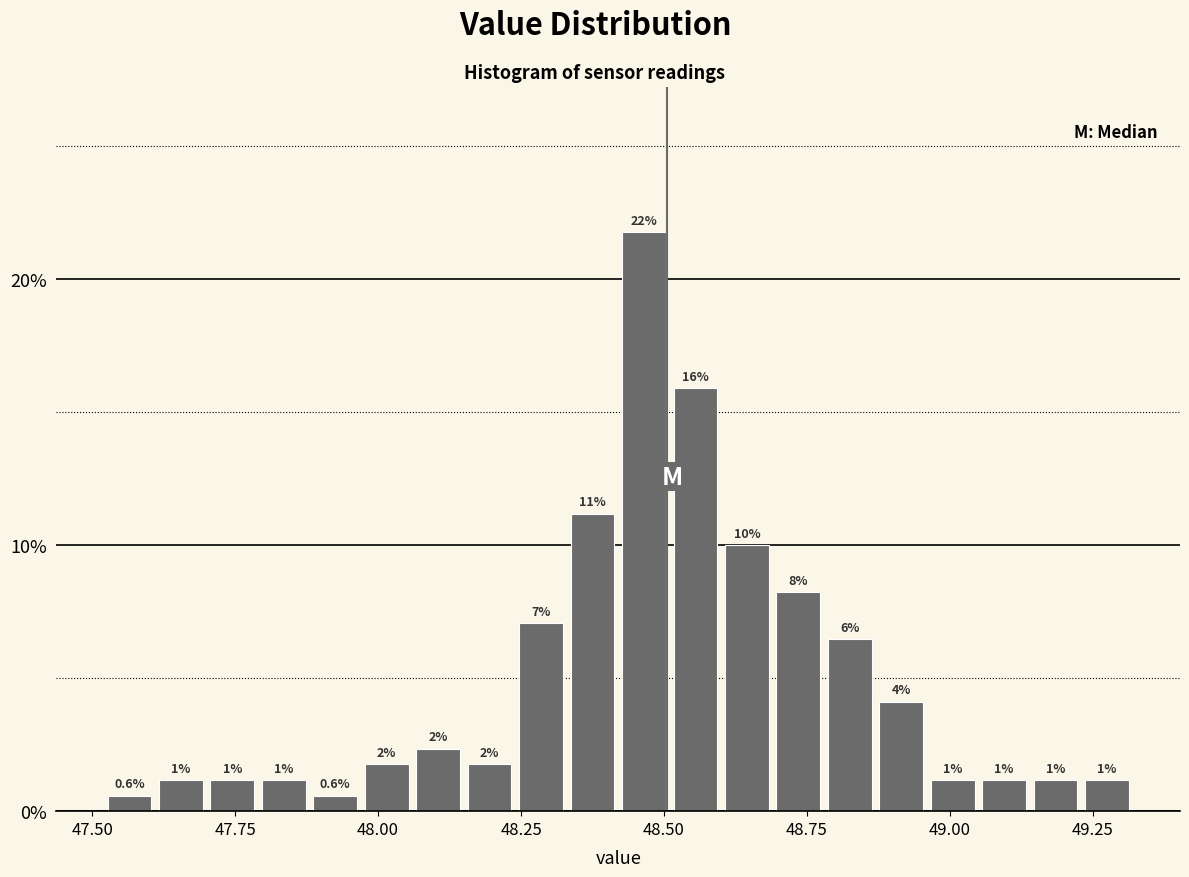

Around what value on the x-axis is the tallest bar? Give the approximate position of its centre, as read against the axis.

48.45